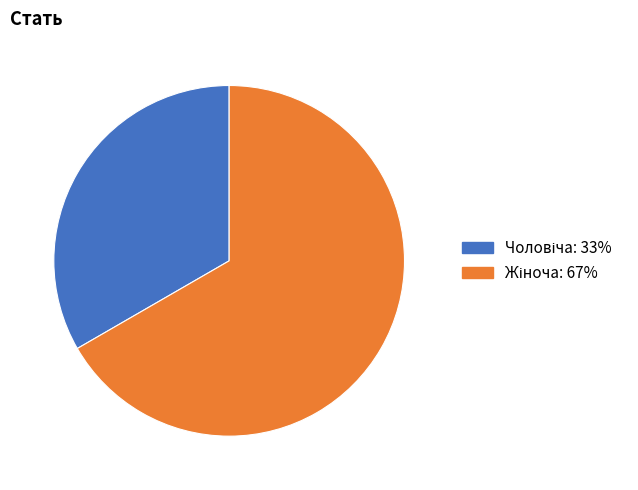

Does any single category account for the majority?

Yes